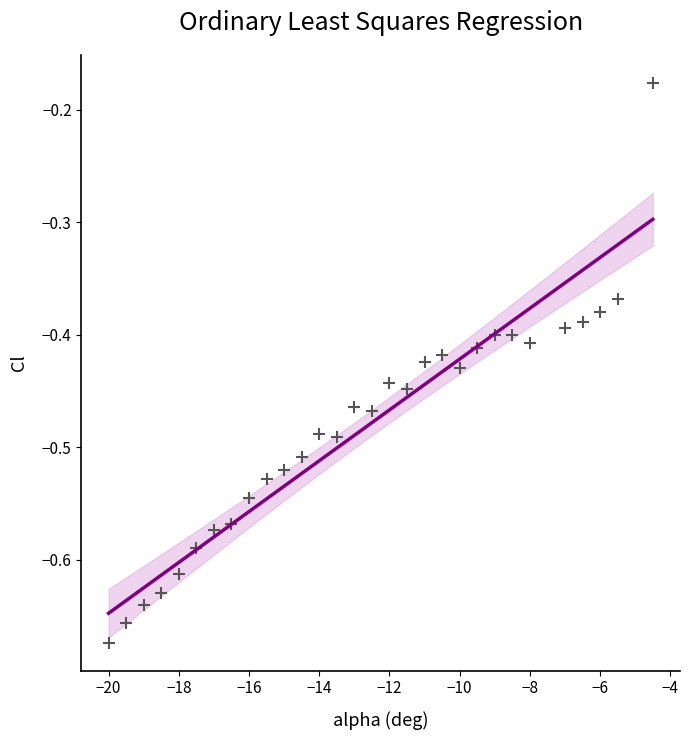

What is the range of Y values (max minus min)?

0.5